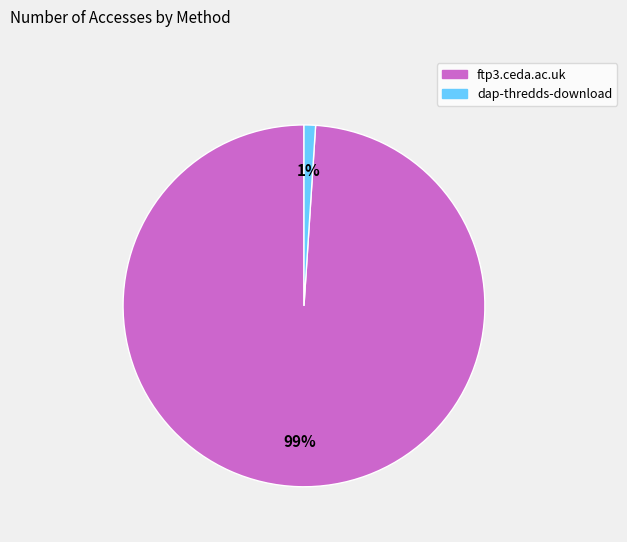

Which slice is the largest?

ftp3.ceda.ac.uk